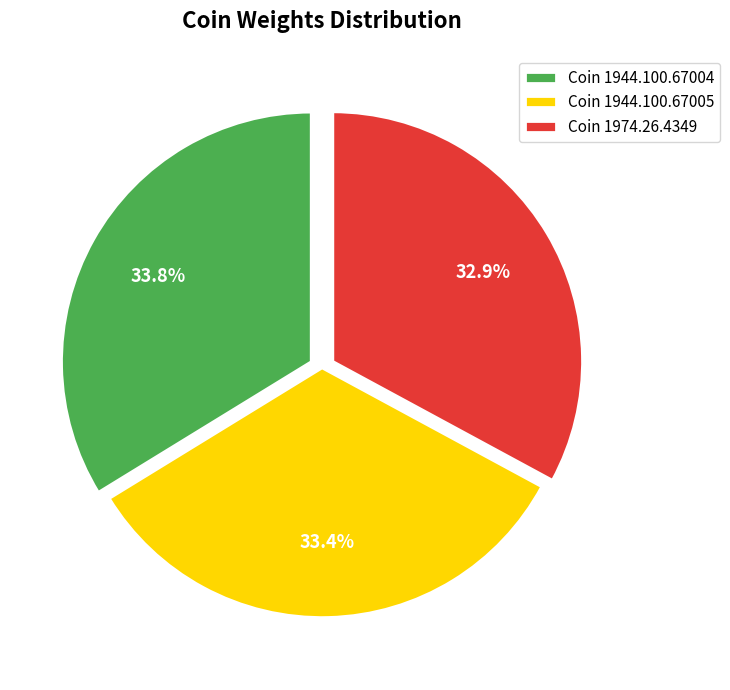

What is the ratio of the value at Coin 1944.100.67005 to the value at Coin 1944.100.67004?

1.0